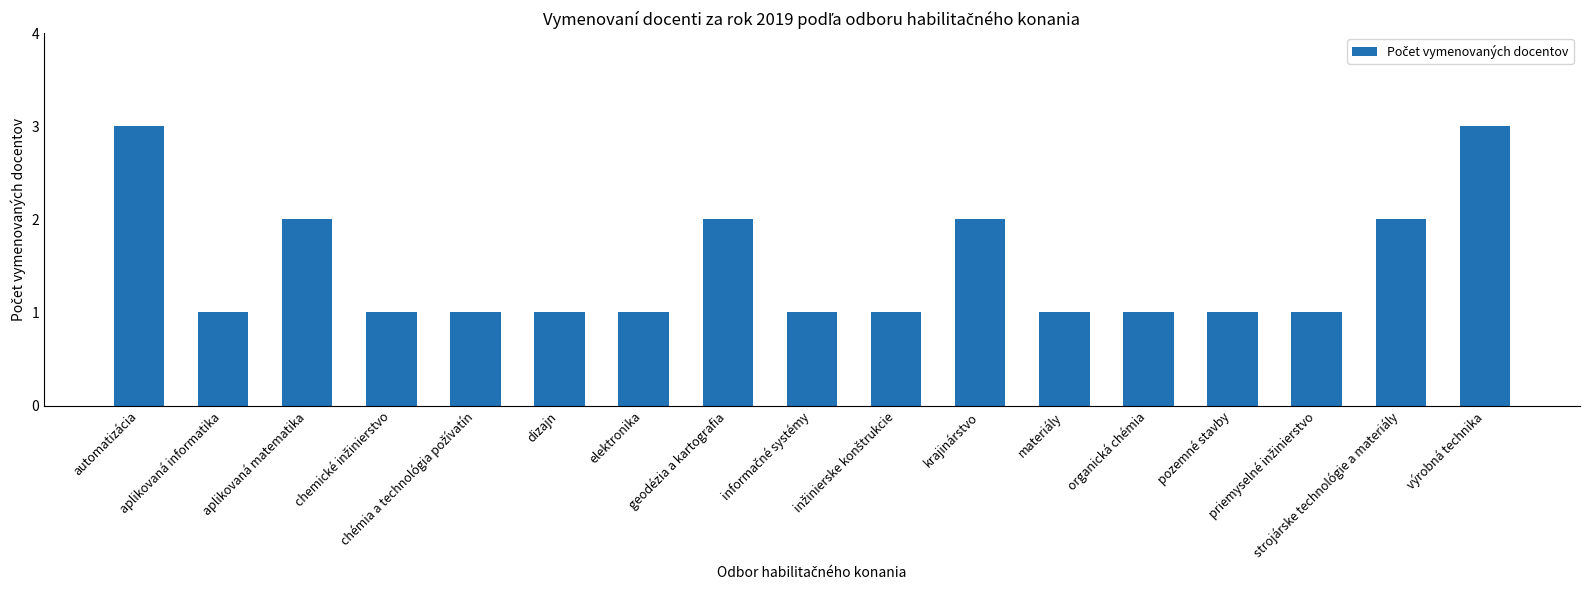

What is the value of the 10th bar from the left?

1